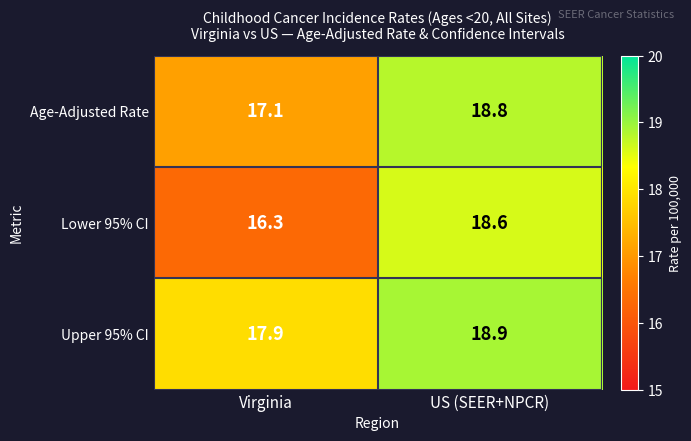

The Age-Adjusted Rate series shows 28.7 at US (SEER+NPCR). True or false?

False